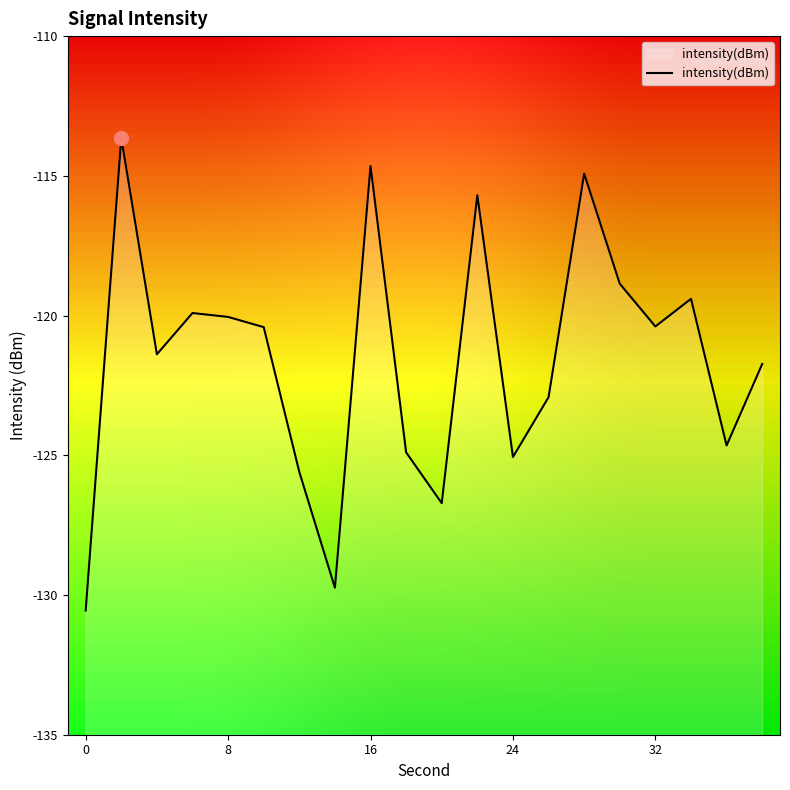

Is it true that intensity(dBm) equals -178.4 at 32?

False